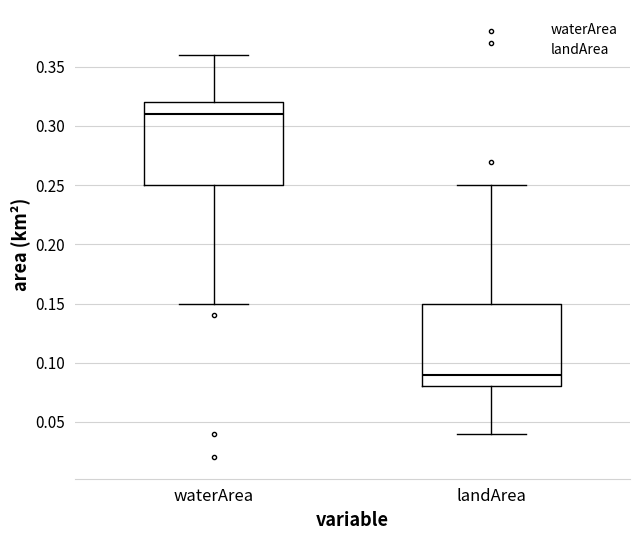

Which box's median line is the highest?

waterArea